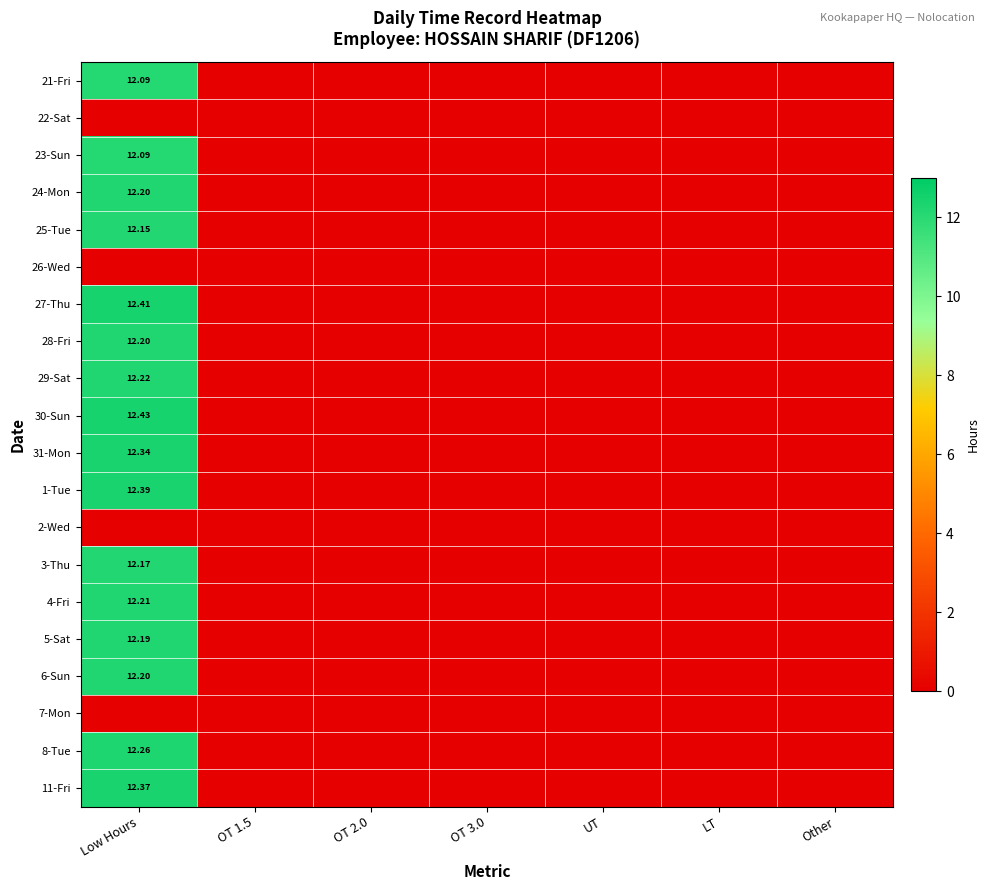

What is the difference between the maximum and minimum values in the 28-Fri series?

12.2